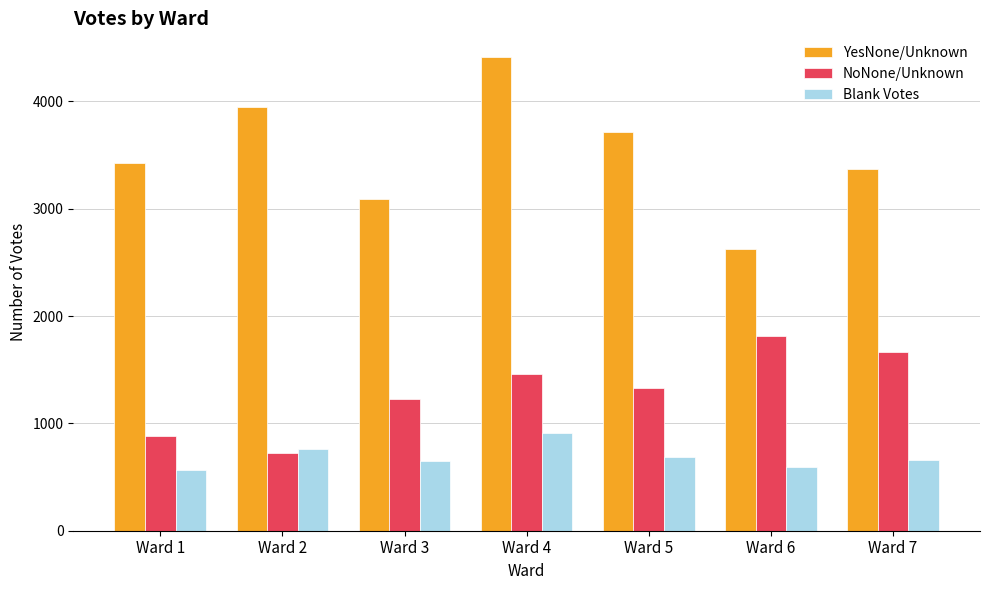

The NoNone/Unknown series shows 1333 at Ward 5. True or false?

True